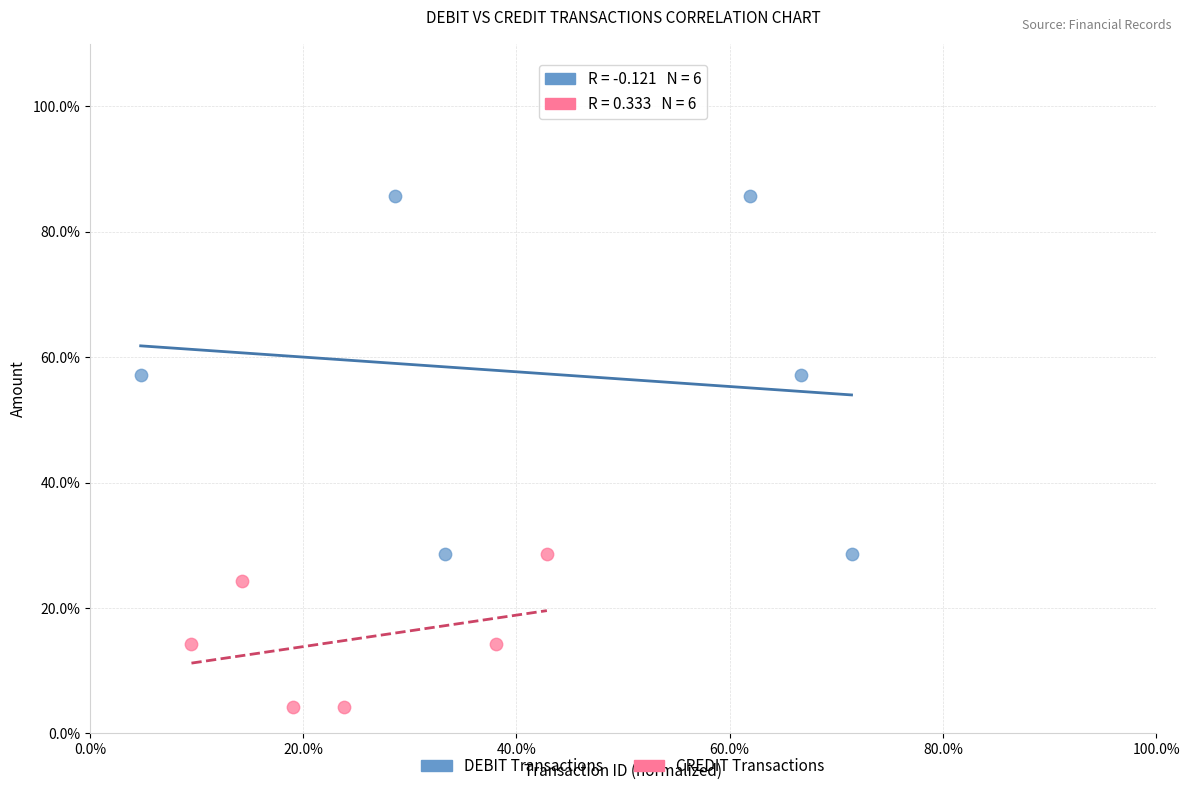

What are all the series names shown in the legend?

DEBIT Transactions, CREDIT Transactions